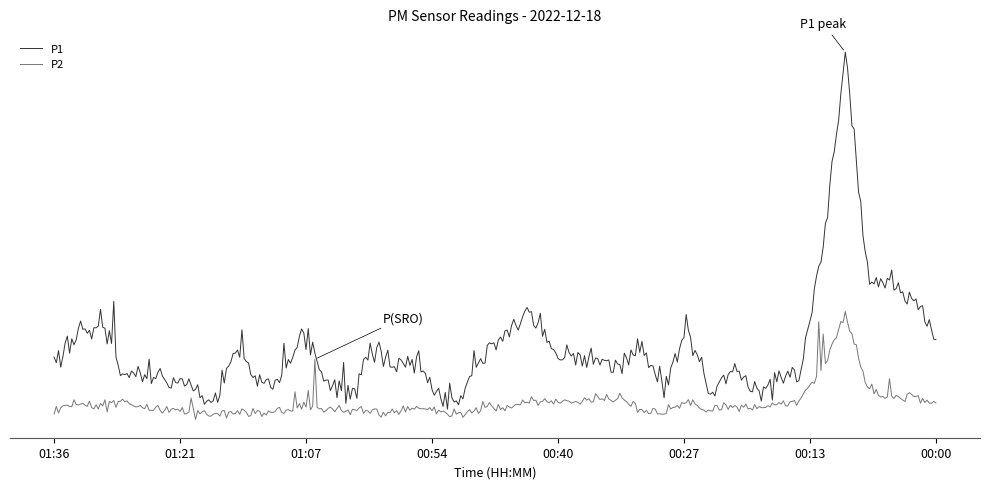

What is the value of the P1 point at the 5th from the left?

29.7